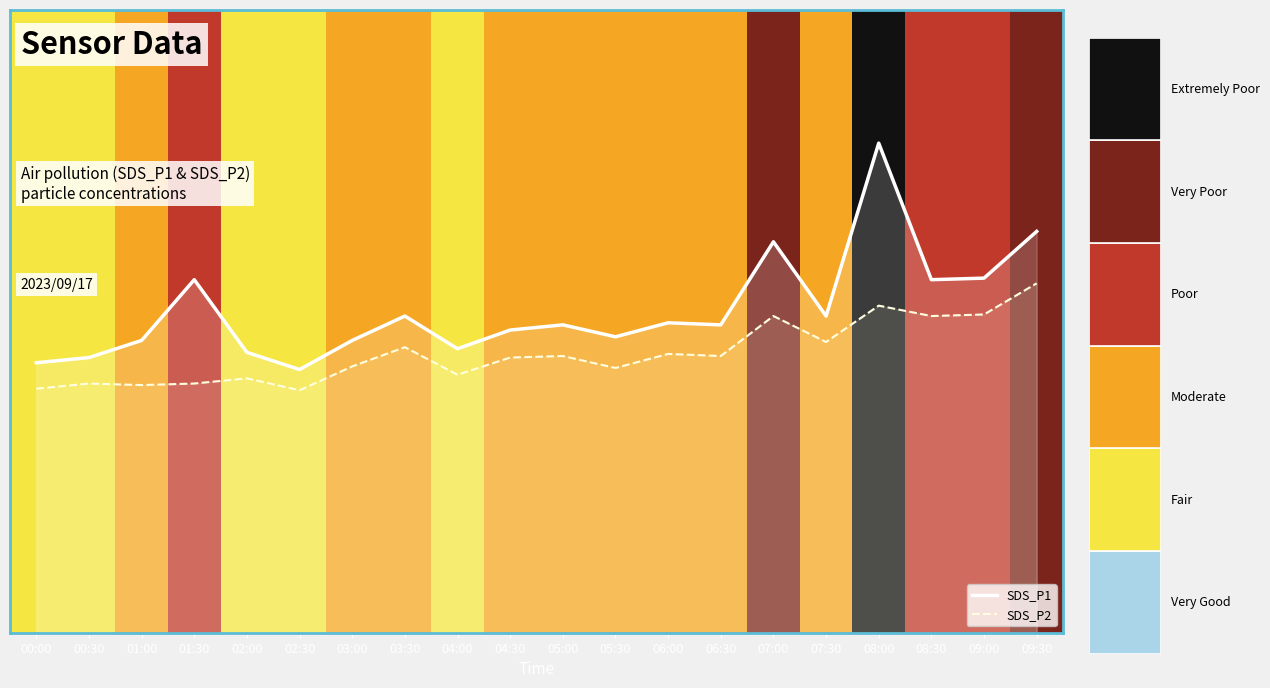

The value of SDS_P2 line at 09:00 is 10.9. True or false?

False